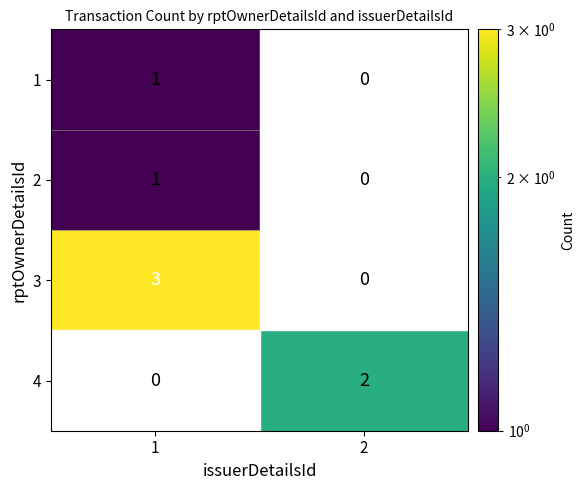

Is it true that 2 equals 0.6 at 1?

False